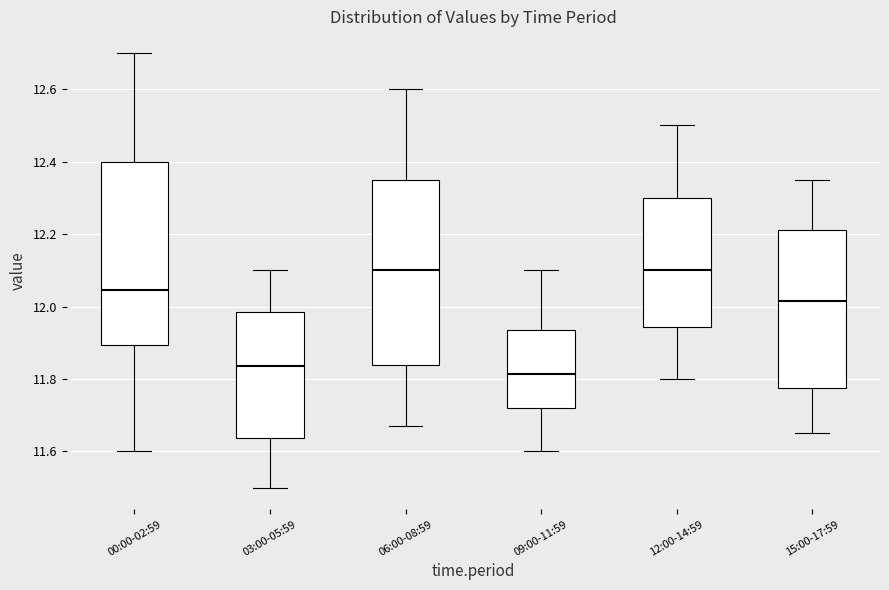

Reading left to right, transcribe this box plot: for each box, give where its median line is, the range the box spans, and where its two whiskers end, as read against the y-axis. The values are not printed on the chart, so give them approximately, as read against the axis.

00:00-02:59: median 12.04, box 11.90 to 12.40, whiskers 11.60 to 12.70
03:00-05:59: median 11.84, box 11.64 to 11.98, whiskers 11.50 to 12.10
06:00-08:59: median 12.10, box 11.84 to 12.36, whiskers 11.68 to 12.60
09:00-11:59: median 11.82, box 11.72 to 11.94, whiskers 11.60 to 12.10
12:00-14:59: median 12.10, box 11.94 to 12.30, whiskers 11.80 to 12.50
15:00-17:59: median 12.02, box 11.78 to 12.22, whiskers 11.66 to 12.36